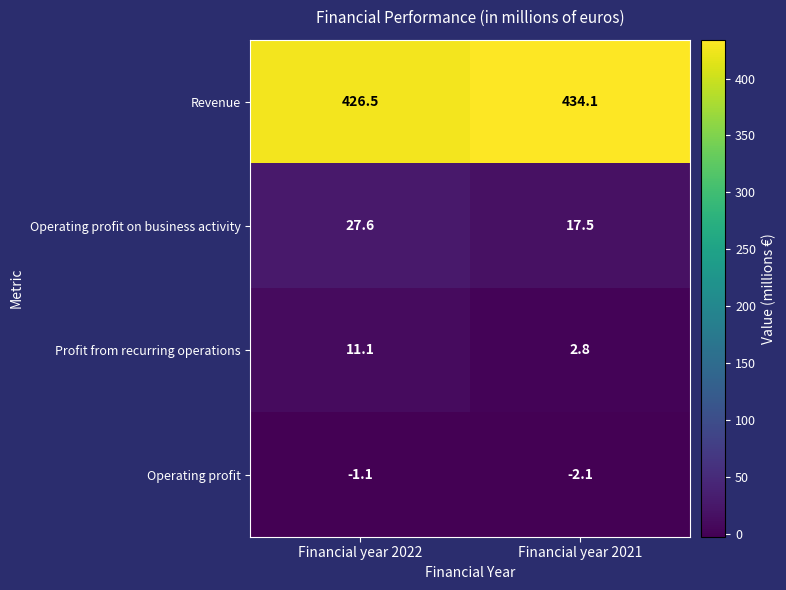

Which series has the largest total across all categories?

Revenue